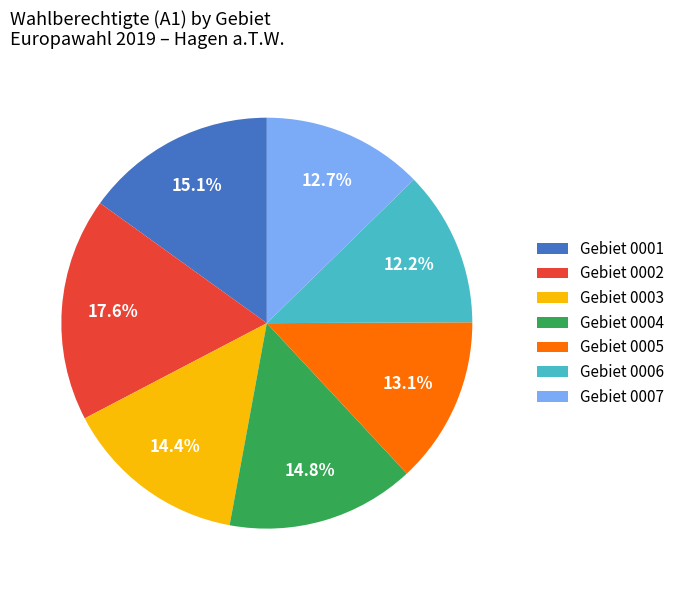

What is the largest slice in the pie chart?

Gebiet 0002